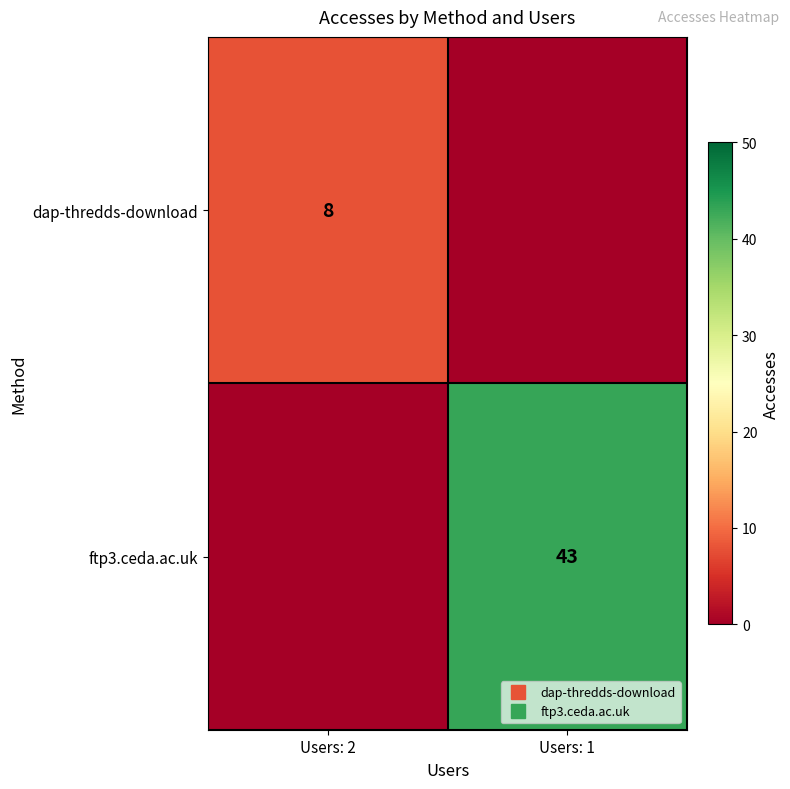

What is the spread (max minus min) of values at Users: 2?

8